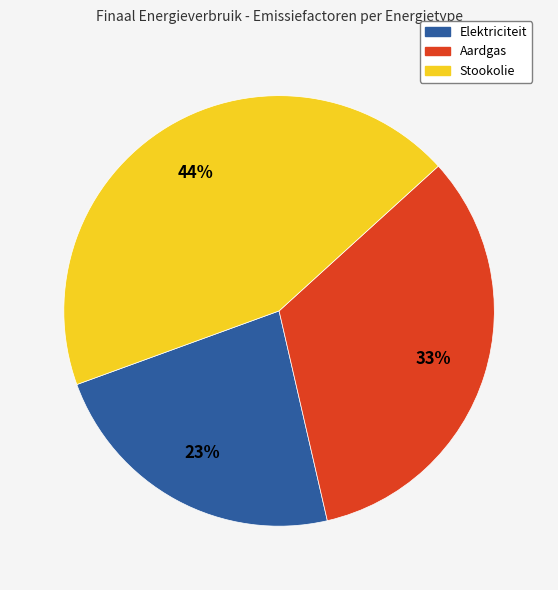

To the nearest percent, what portion does Elektriciteit represent?

23%